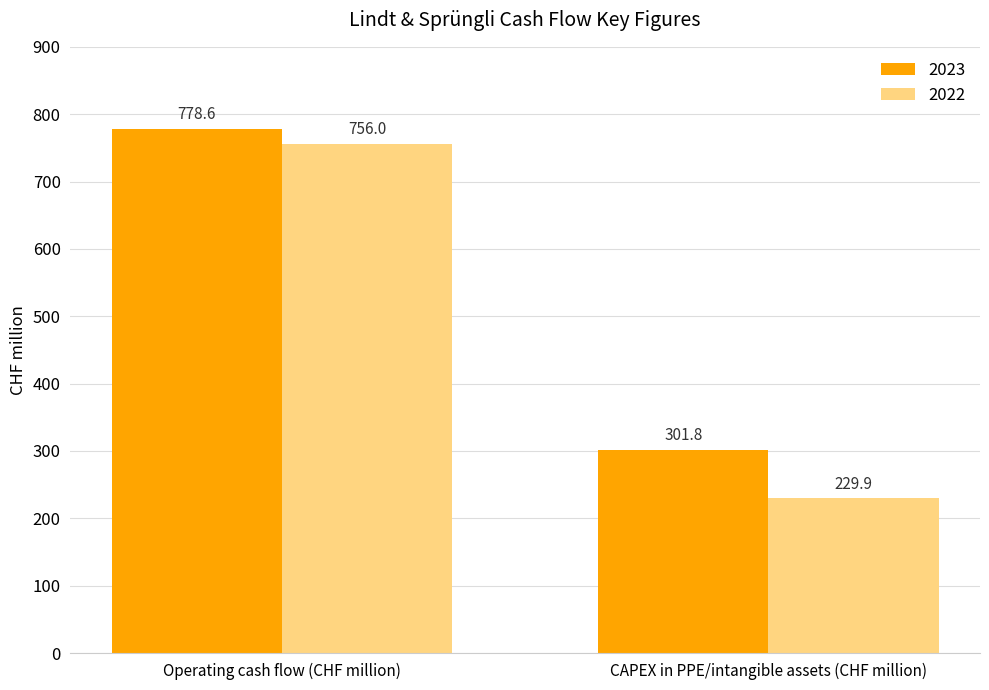

The 2022 series shows 229.9 at CAPEX in PPE/intangible assets (CHF million). True or false?

True